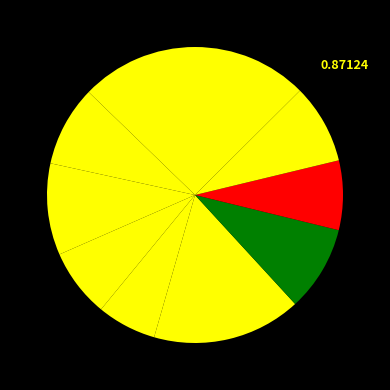

Is there a majority slice in this chart?

No